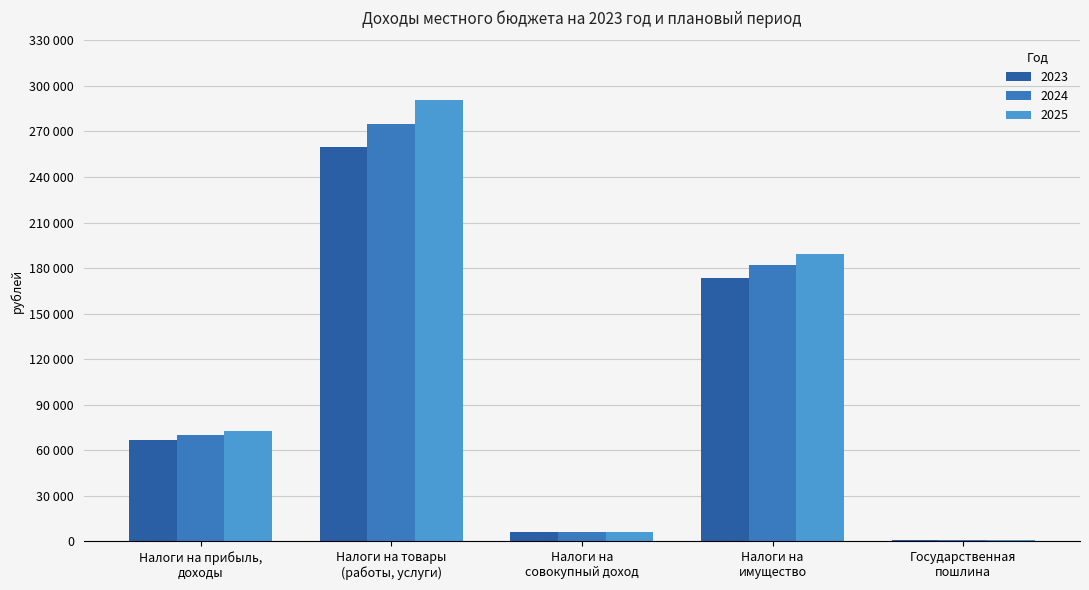

What are all the series names shown in the legend?

2023, 2024, 2025